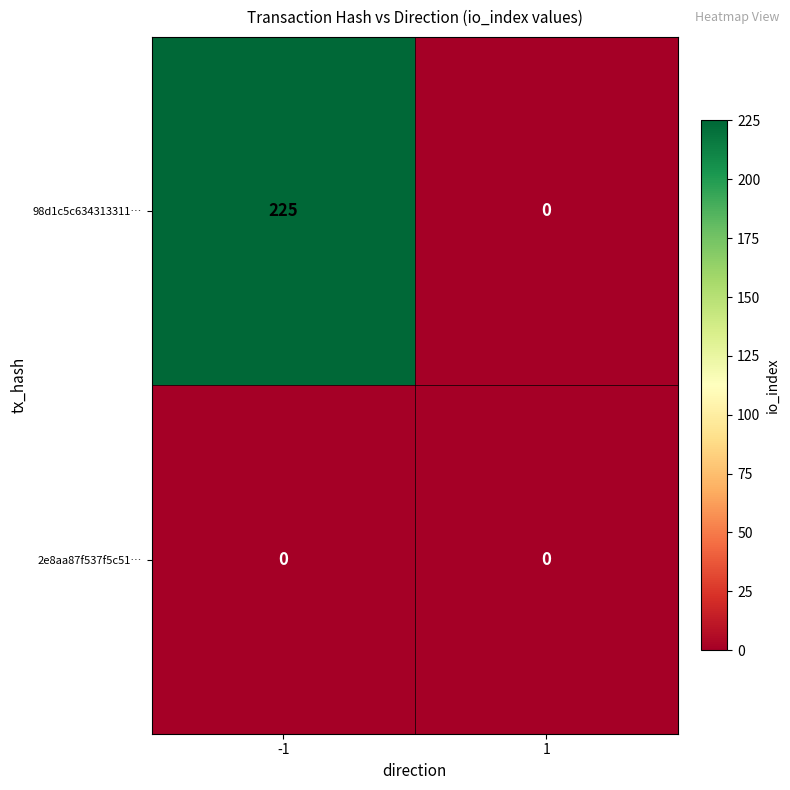

How many data points does each series have?

2